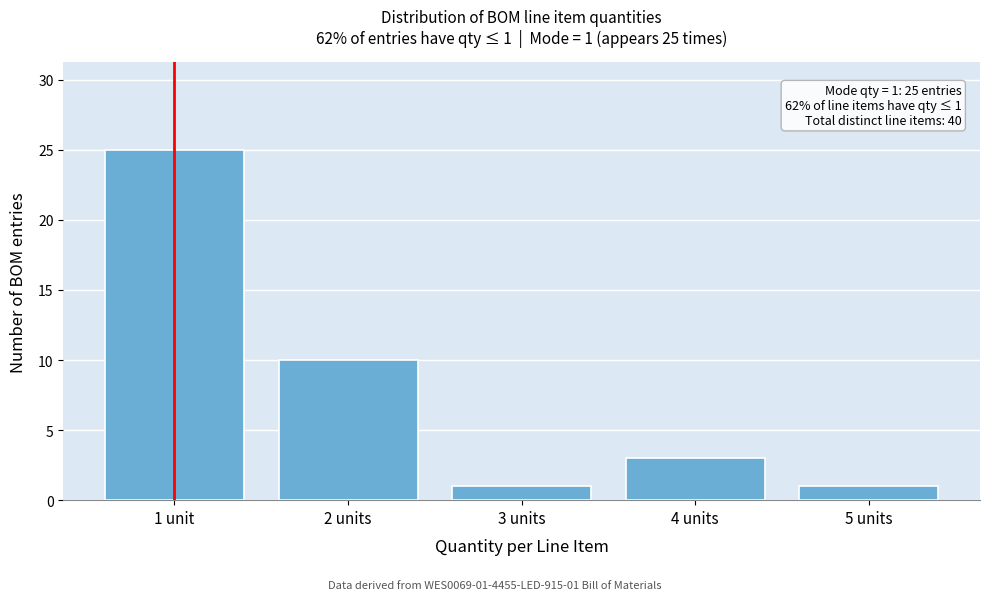

Reading left to right, extract all data points from this chart.

1 unit=25	2 units=10	3 units=1	4 units=3	5 units=1